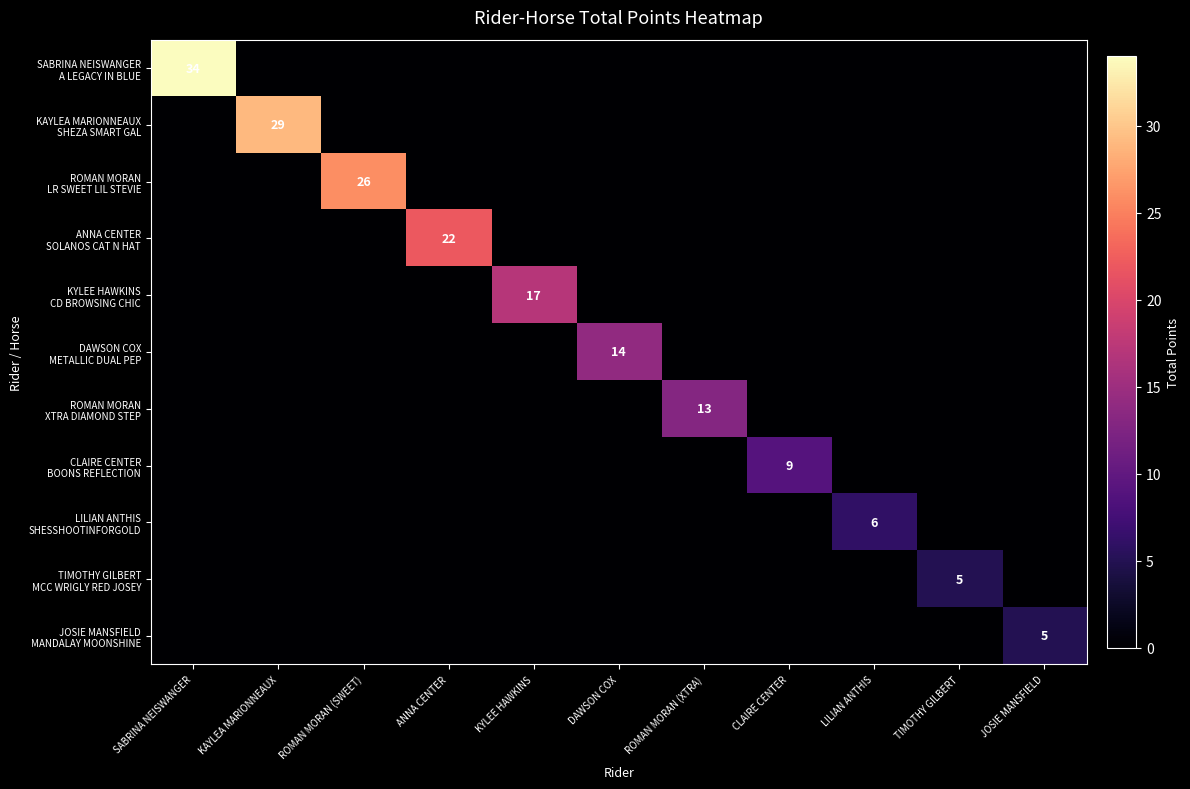

At which category is the sum across all series the highest?

SABRINA NEISWANGER